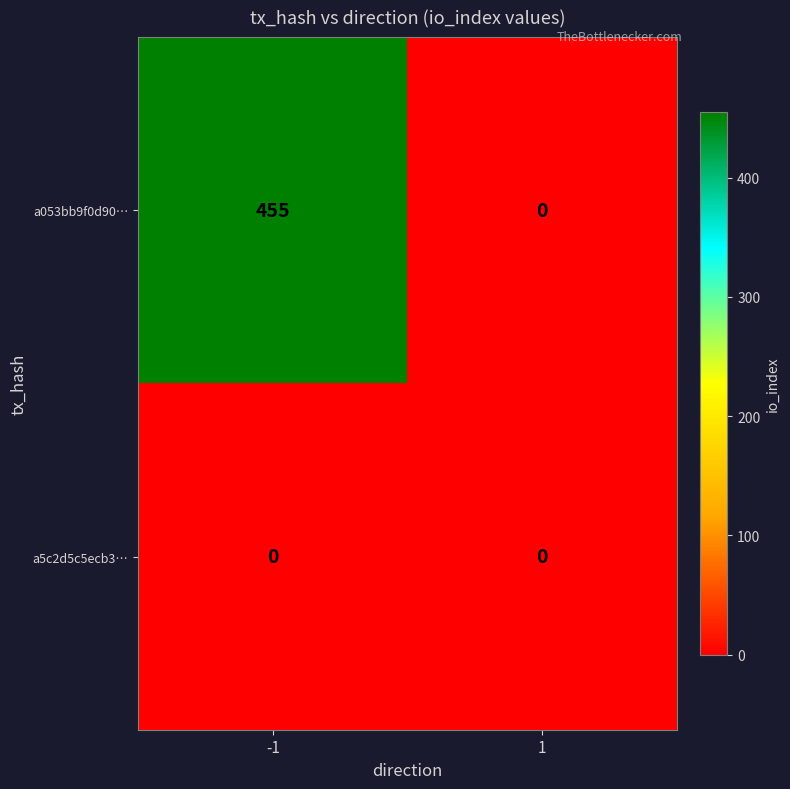

The a053bb9f0d90… series shows 455 at -1. True or false?

True